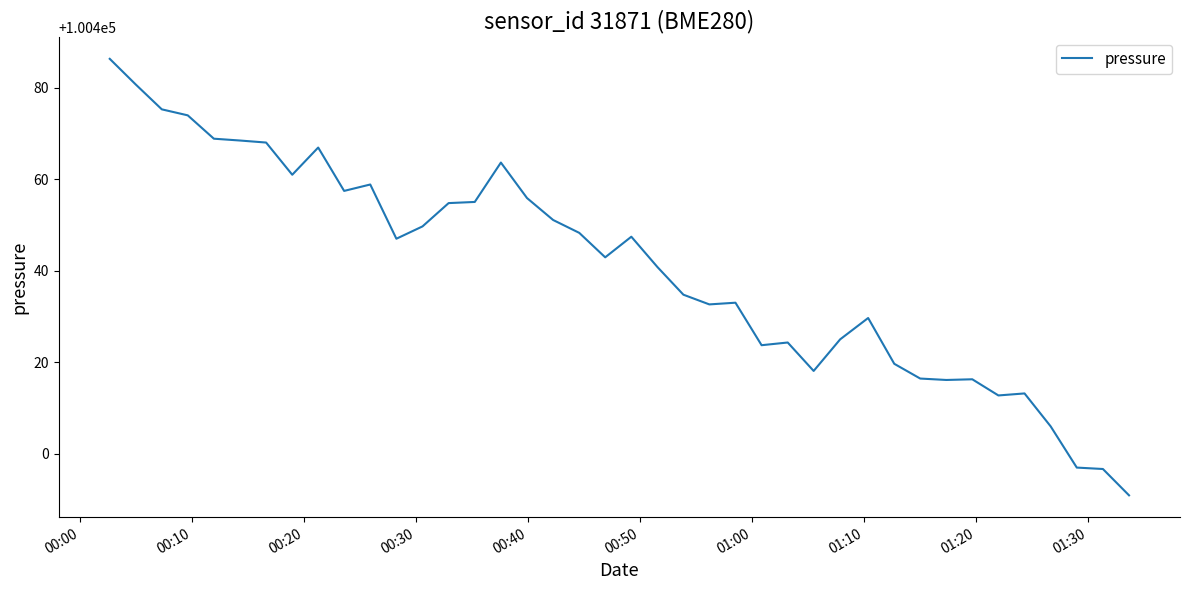

What is the minimum value shown in the chart?

100391.0